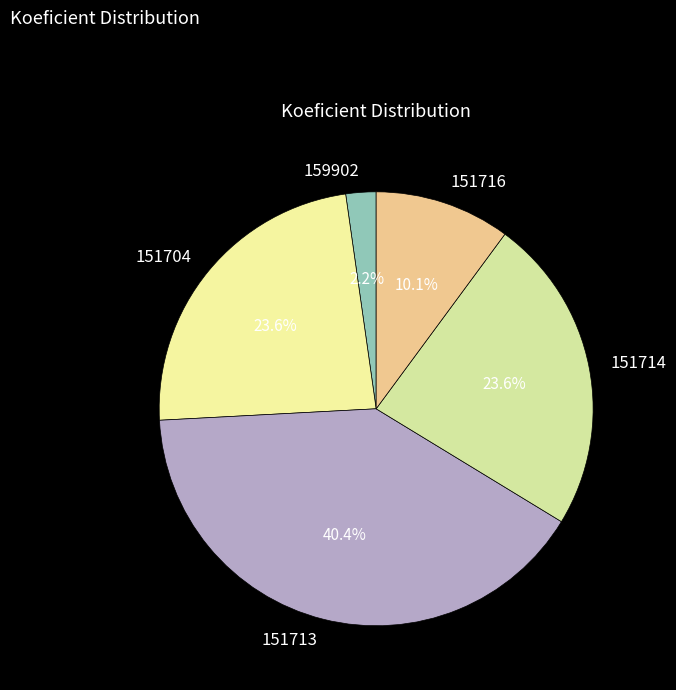

True or false: 159902 accounts for 9% of the total.

False